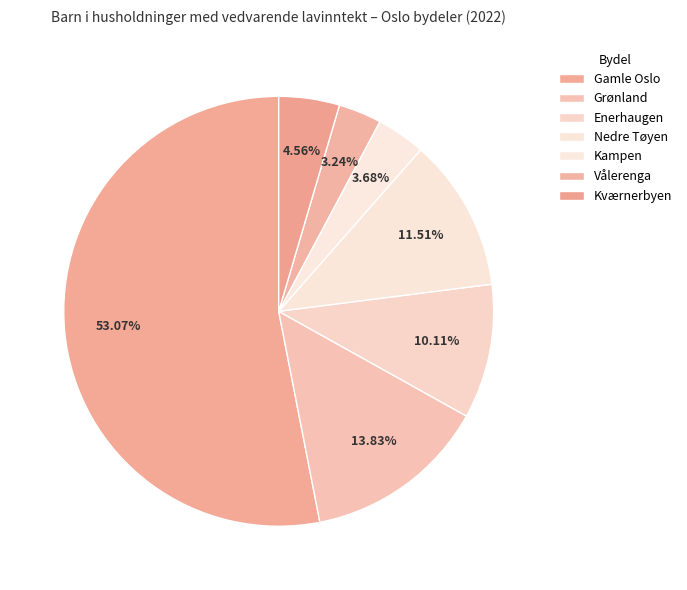

What percentage do Nedre Tøyen and Grønland together represent?

25.3%